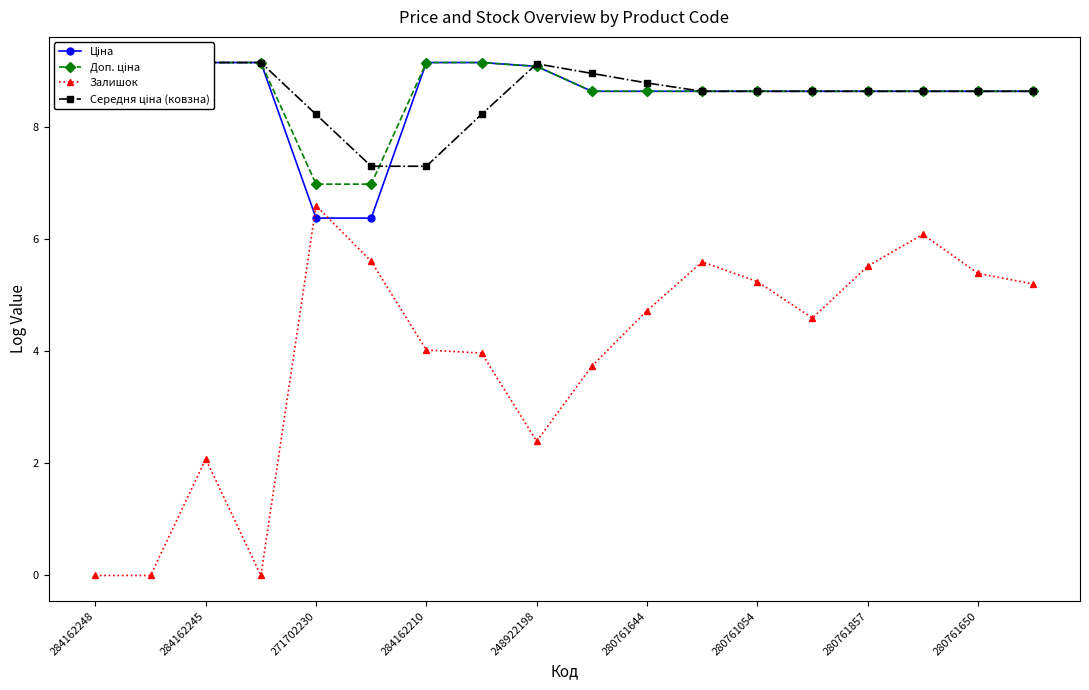

What is the value of the Середня ціна (ковзна) point at the 9th from the left?

9.1